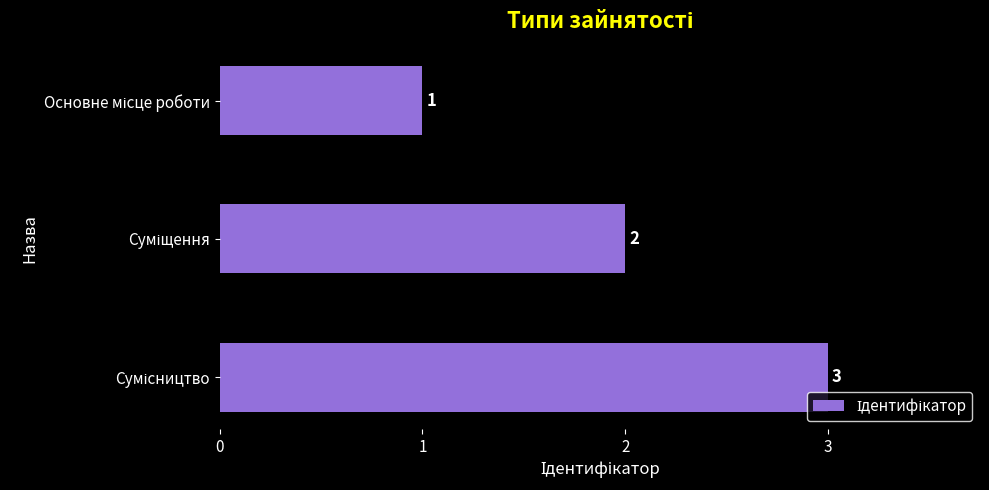

What is the value of the 2nd bar from the top?

2